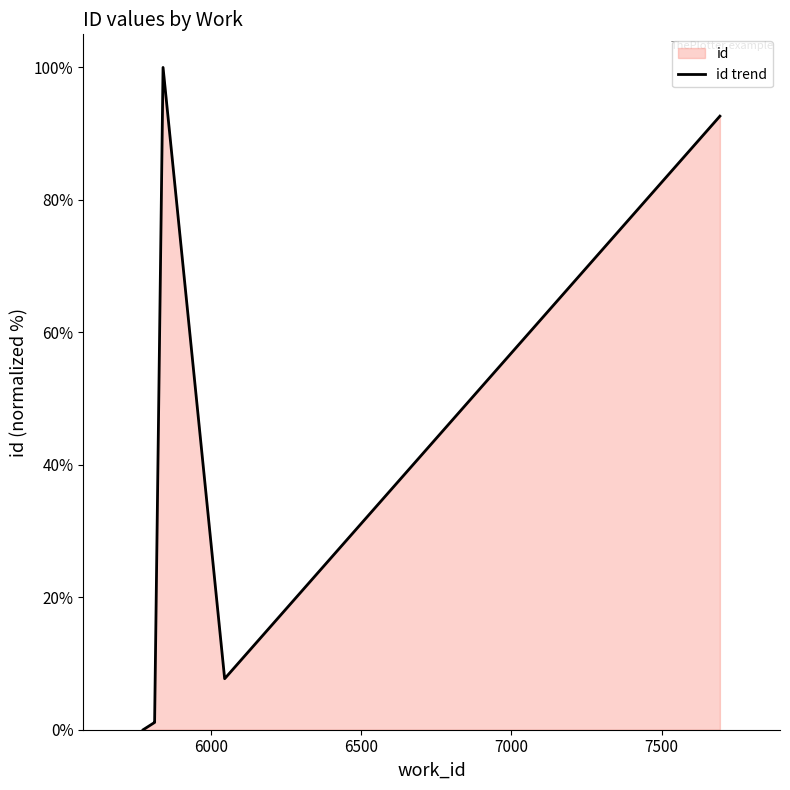

True or false: the data has more than 1 interior local peaks.

False